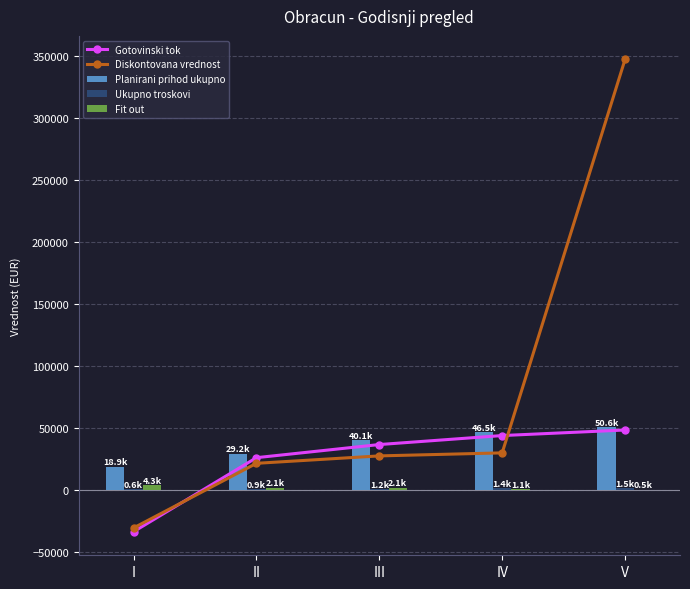

The value of Ukupno troskovi at IV is 1395.4. True or false?

True